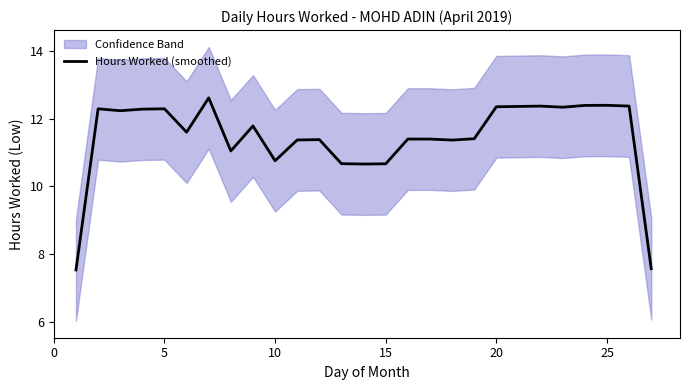

The Hours Worked (smoothed) series shows 2.2 at 10. True or false?

False